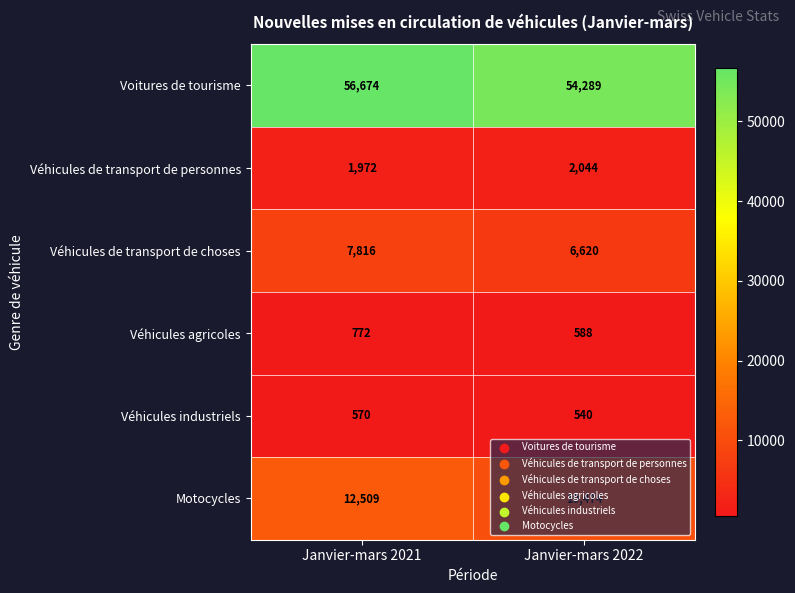

What is the greatest value displayed?

56674